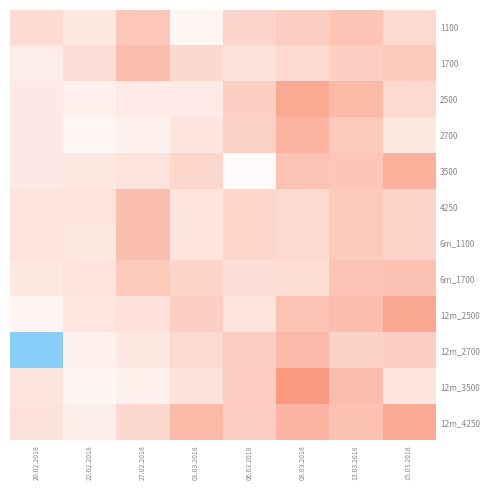

Reading left to right, extract all data points from this chart.

1100: 20.02.2018=51	22.02.2018=34	27.02.2018=80	01.03.2018=12	06.03.2018=60	08.03.2018=69	13.03.2018=83	15.03.2018=53
1700: 20.02.2018=27	22.02.2018=48	27.02.2018=94	01.03.2018=56	06.03.2018=41	08.03.2018=53	13.03.2018=68	15.03.2018=76
2500: 20.02.2018=31	22.02.2018=20	27.02.2018=29	01.03.2018=28	06.03.2018=68	08.03.2018=124	13.03.2018=101	15.03.2018=55
2700: 20.02.2018=31	22.02.2018=12	27.02.2018=21	01.03.2018=36	06.03.2018=65	08.03.2018=108	13.03.2018=78	15.03.2018=34
3500: 20.02.2018=30	22.02.2018=33	27.02.2018=40	01.03.2018=59	06.03.2018=5	08.03.2018=85	13.03.2018=82	15.03.2018=113
4250: 20.02.2018=37	22.02.2018=40	27.02.2018=91	01.03.2018=38	06.03.2018=59	08.03.2018=53	13.03.2018=74	15.03.2018=61
6m_1100: 20.02.2018=40	22.02.2018=33	27.02.2018=91	01.03.2018=38	06.03.2018=59	08.03.2018=53	13.03.2018=74	15.03.2018=61
6m_1700: 20.02.2018=33	22.02.2018=40	27.02.2018=78	01.03.2018=62	06.03.2018=46	08.03.2018=49	13.03.2018=86	15.03.2018=88
12m_2500: 20.02.2018=14	22.02.2018=35	27.02.2018=42	01.03.2018=68	06.03.2018=40	08.03.2018=86	13.03.2018=94	15.03.2018=125
12m_2700: 20.02.2018=-2	22.02.2018=21	27.02.2018=33	01.03.2018=52	06.03.2018=70	08.03.2018=97	13.03.2018=64	15.03.2018=70
12m_3500: 20.02.2018=37	22.02.2018=15	27.02.2018=19	01.03.2018=41	06.03.2018=72	08.03.2018=147	13.03.2018=94	15.03.2018=36
12m_4250: 20.02.2018=41	22.02.2018=26	27.02.2018=56	01.03.2018=100	06.03.2018=69	08.03.2018=106	13.03.2018=89	15.03.2018=122